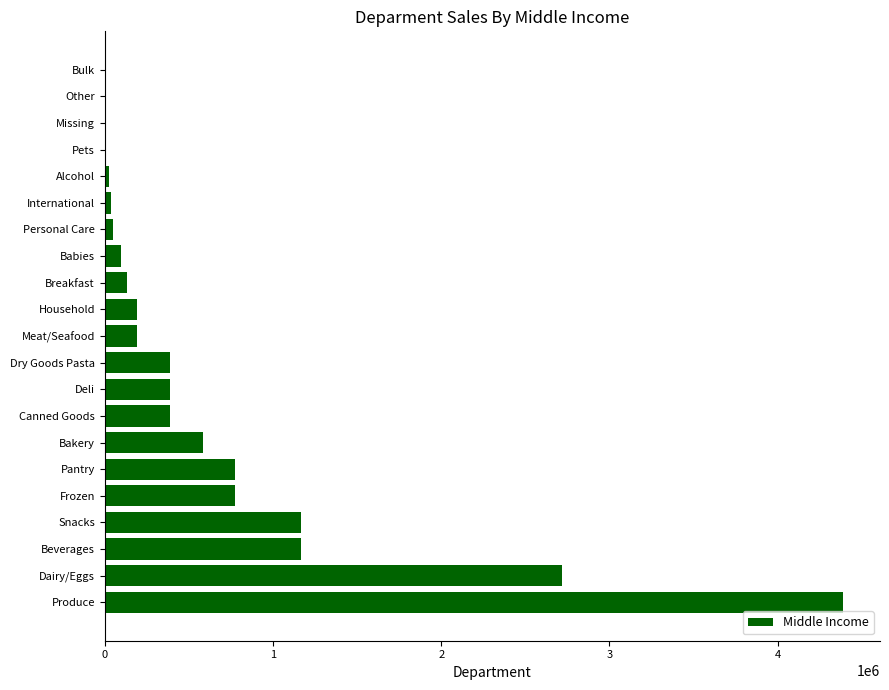

Count the number of data series in this chart.

1